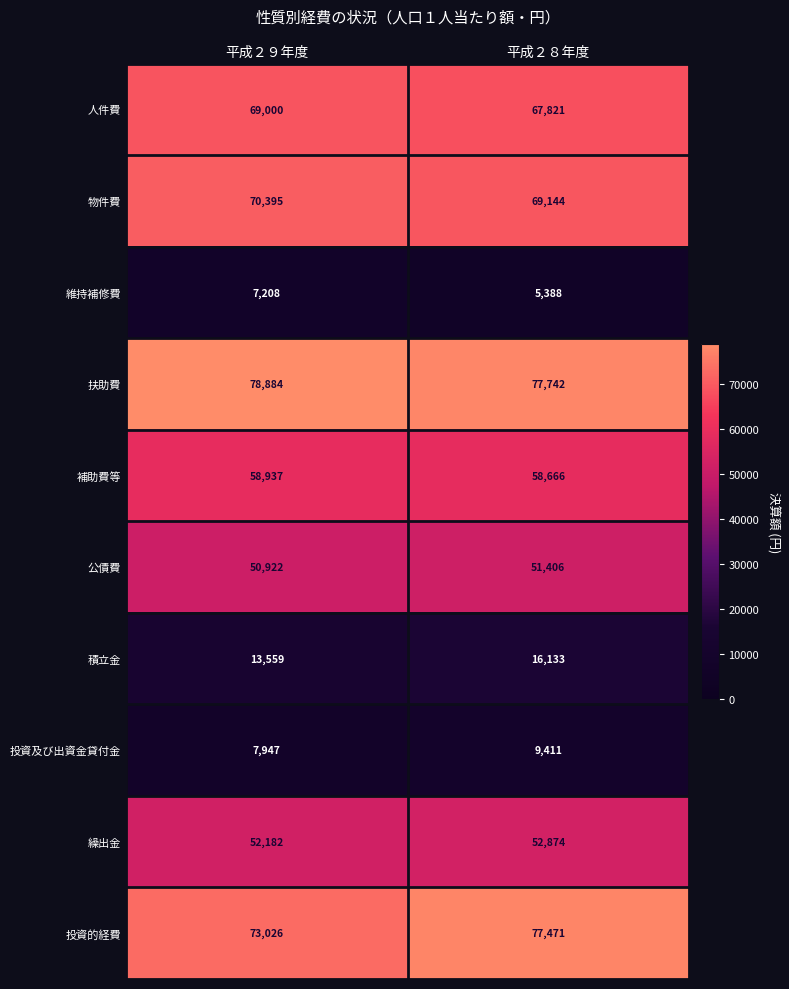

What is the difference between the highest and lowest values at 平成２９年度?

71676